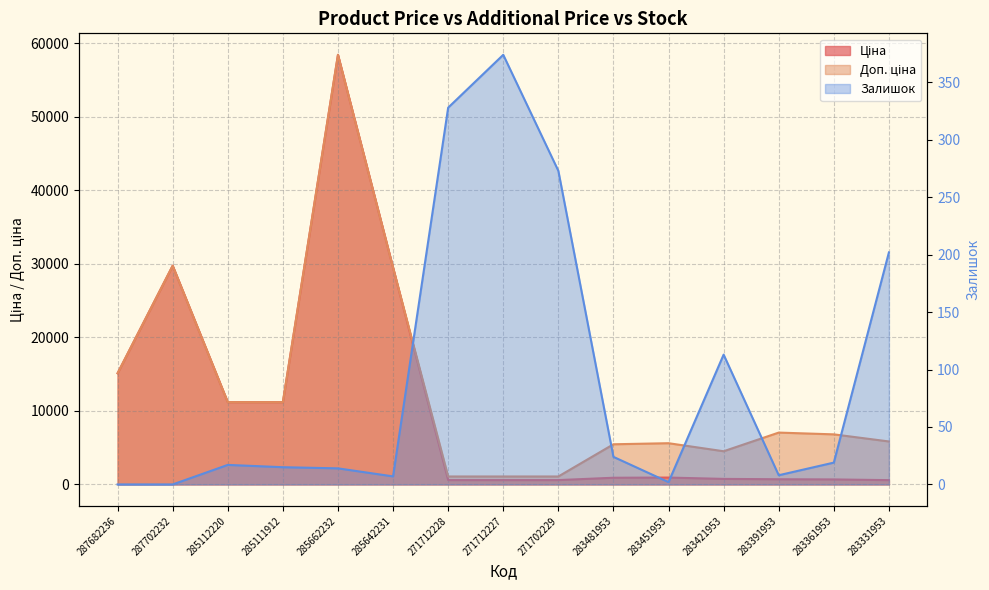

The Доп. ціна series shows 352.8 at 271702229. True or false?

False